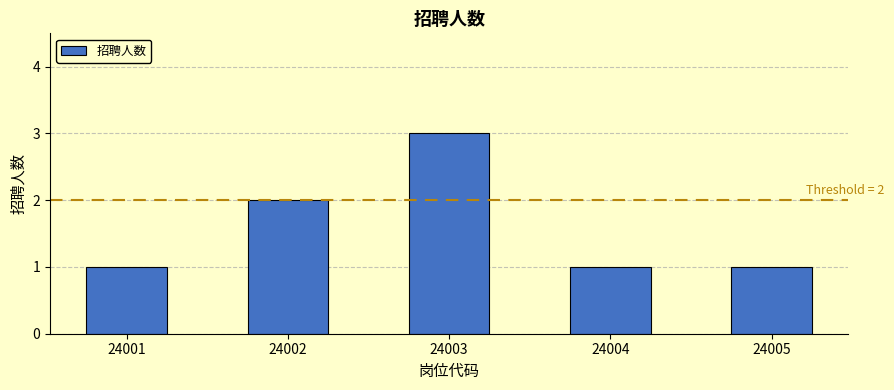

Does the chart contain stacked bars?

No